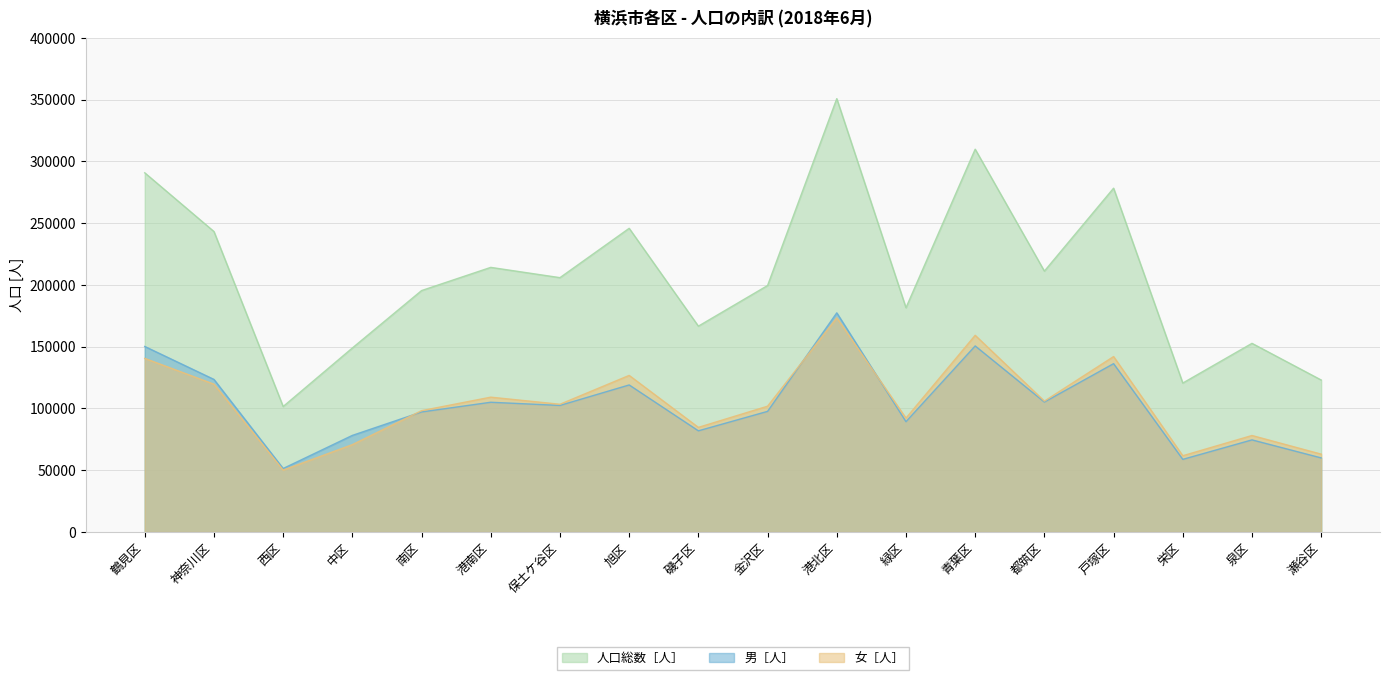

What is the label of the 5th point from the left?

南区